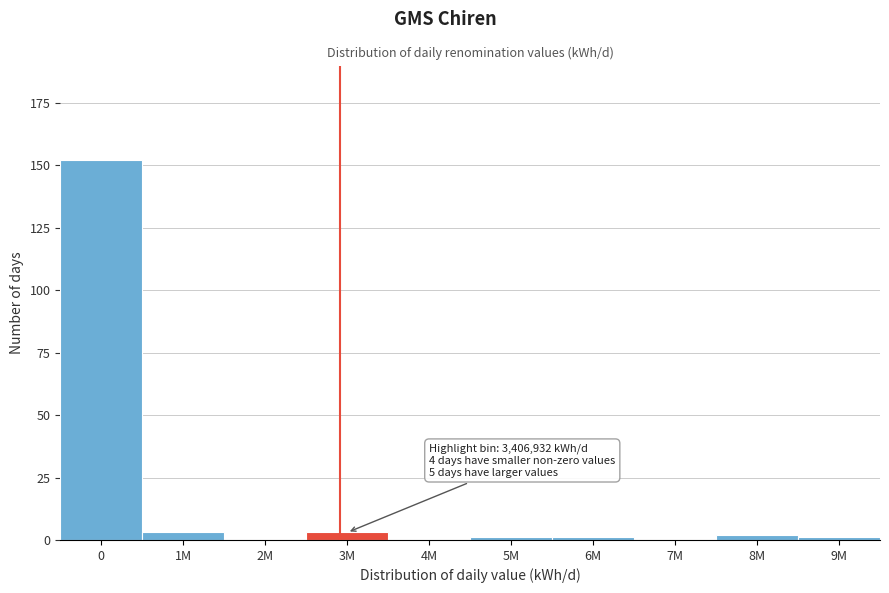

Reading left to right, extract all data points from this chart.

0=152	1M=3	2M=0	3M=3	4M=0	5M=1	6M=1	7M=0	8M=2	9M=1